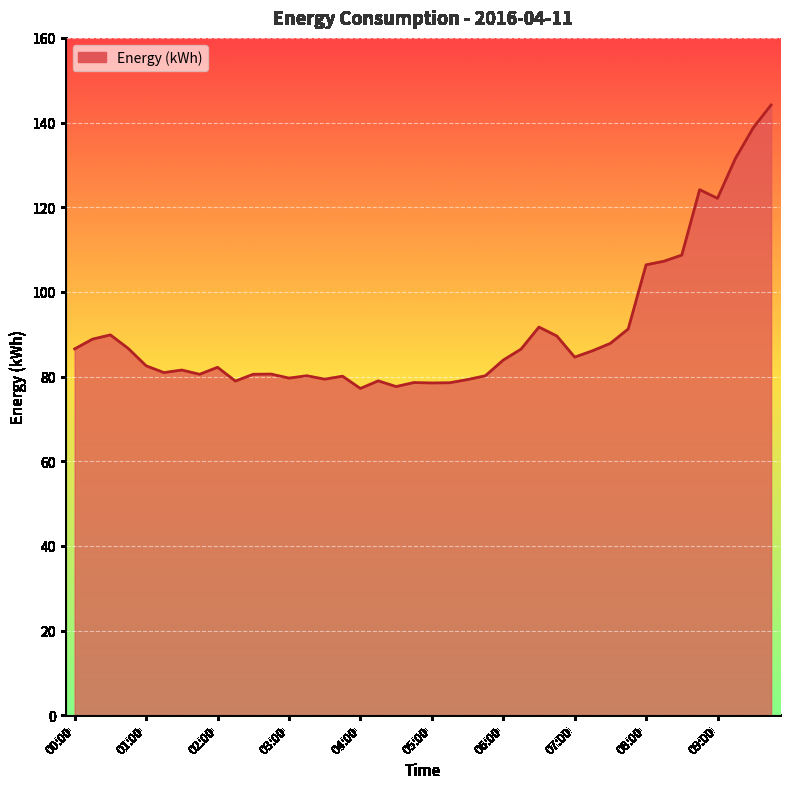

Does the chart have visible grid lines?

Yes